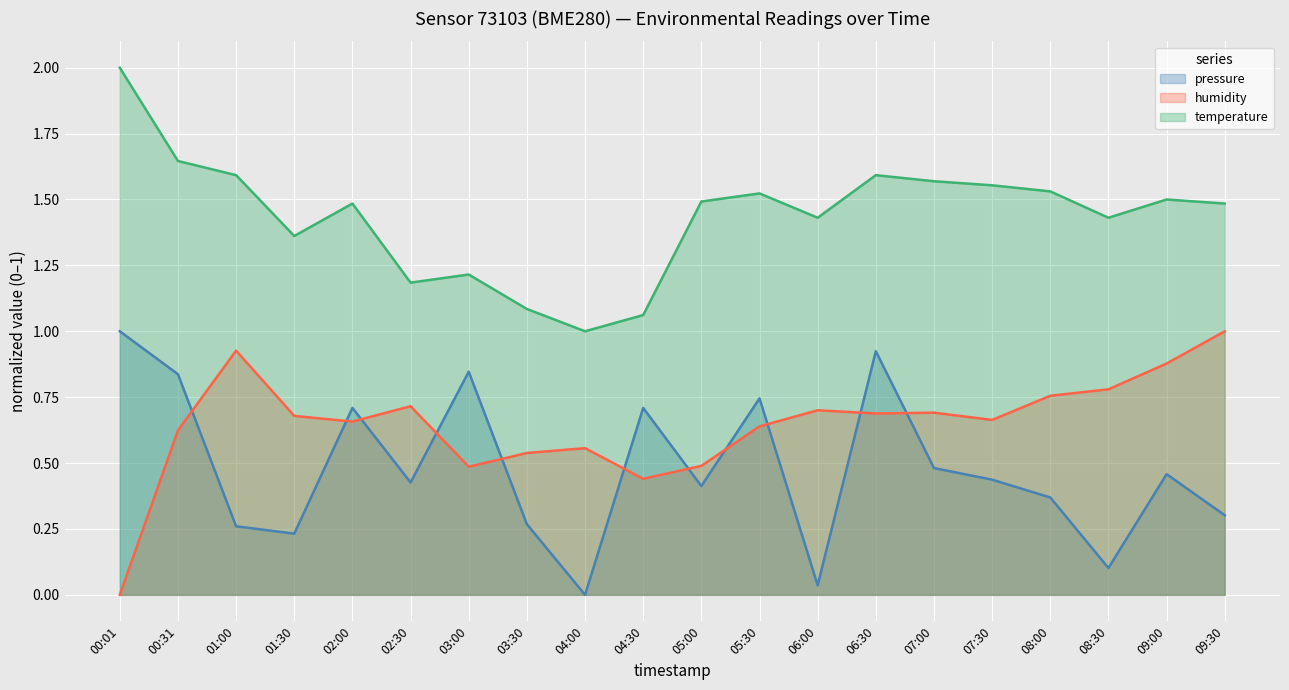

At how many categories does at least one series exceed 1?

19